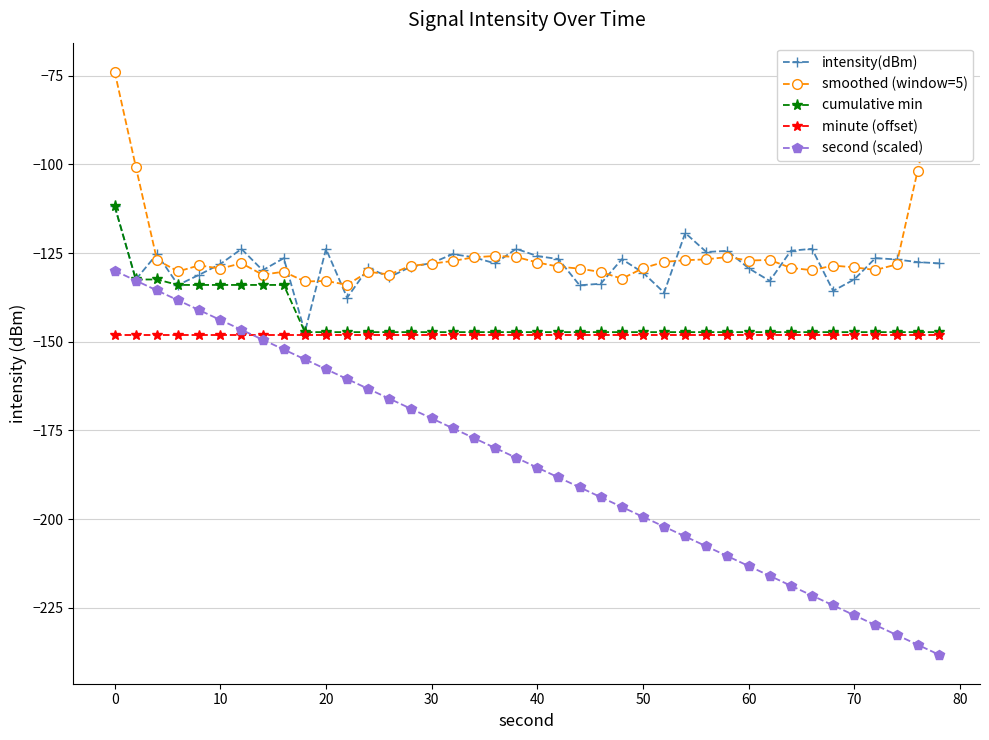

What is the smallest value displayed?

-238.2